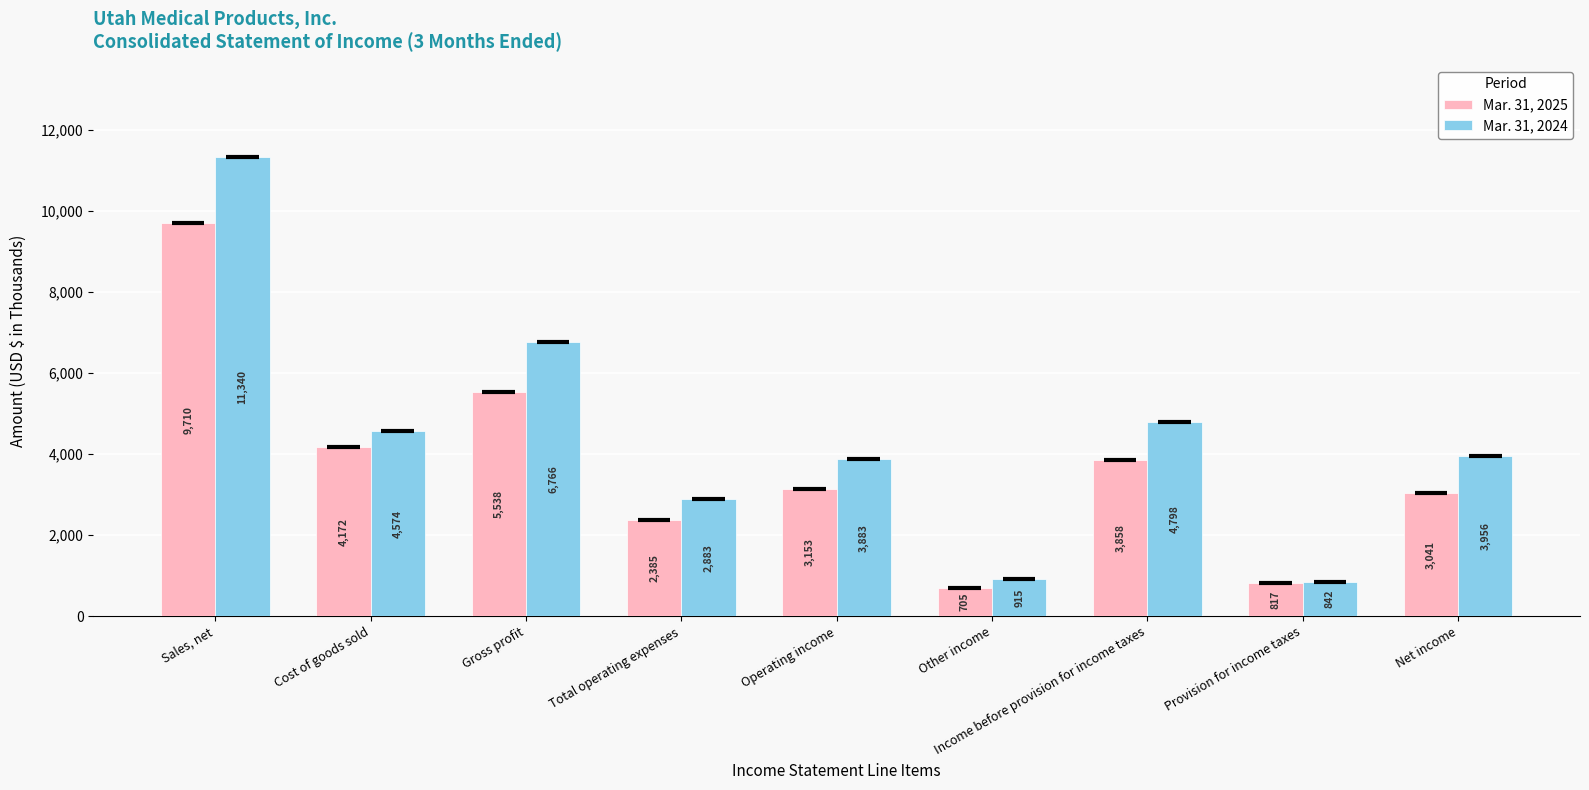

What is the minimum value for Mar. 31, 2024?

842